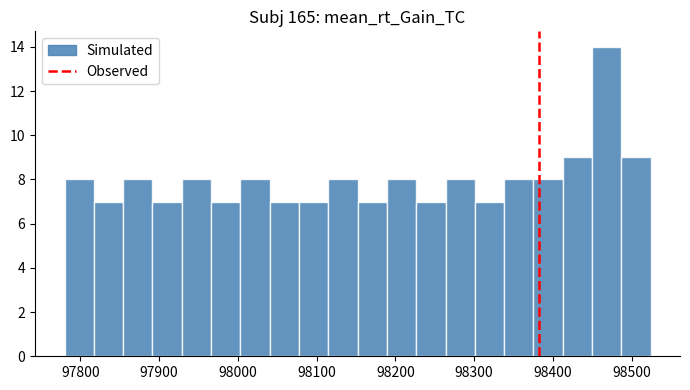

Around what value on the x-axis is the tallest bar? Give the approximate position of its centre, as read against the axis.

98470